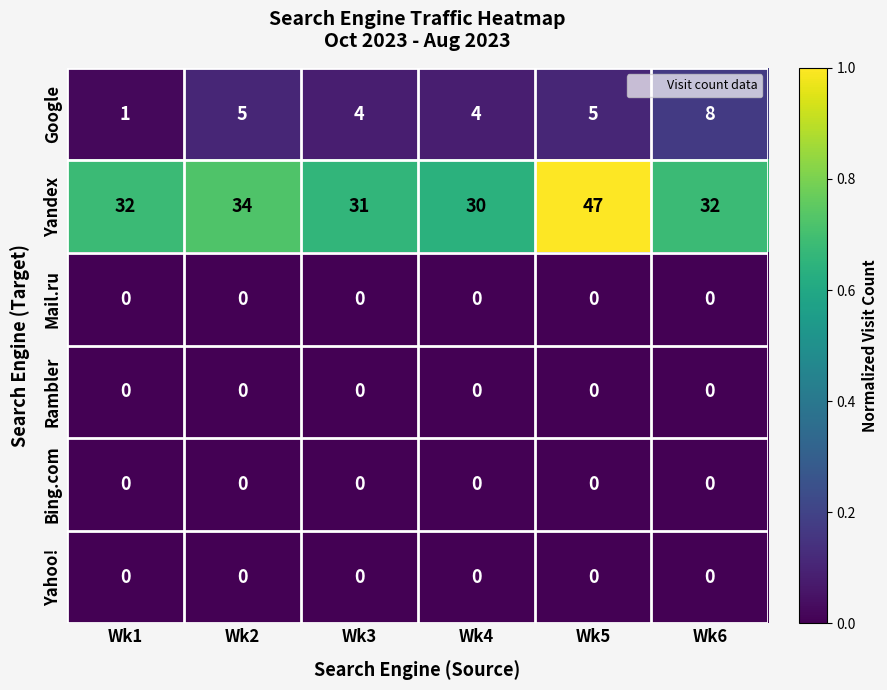

Which series has the widest spread of values?

Yandex